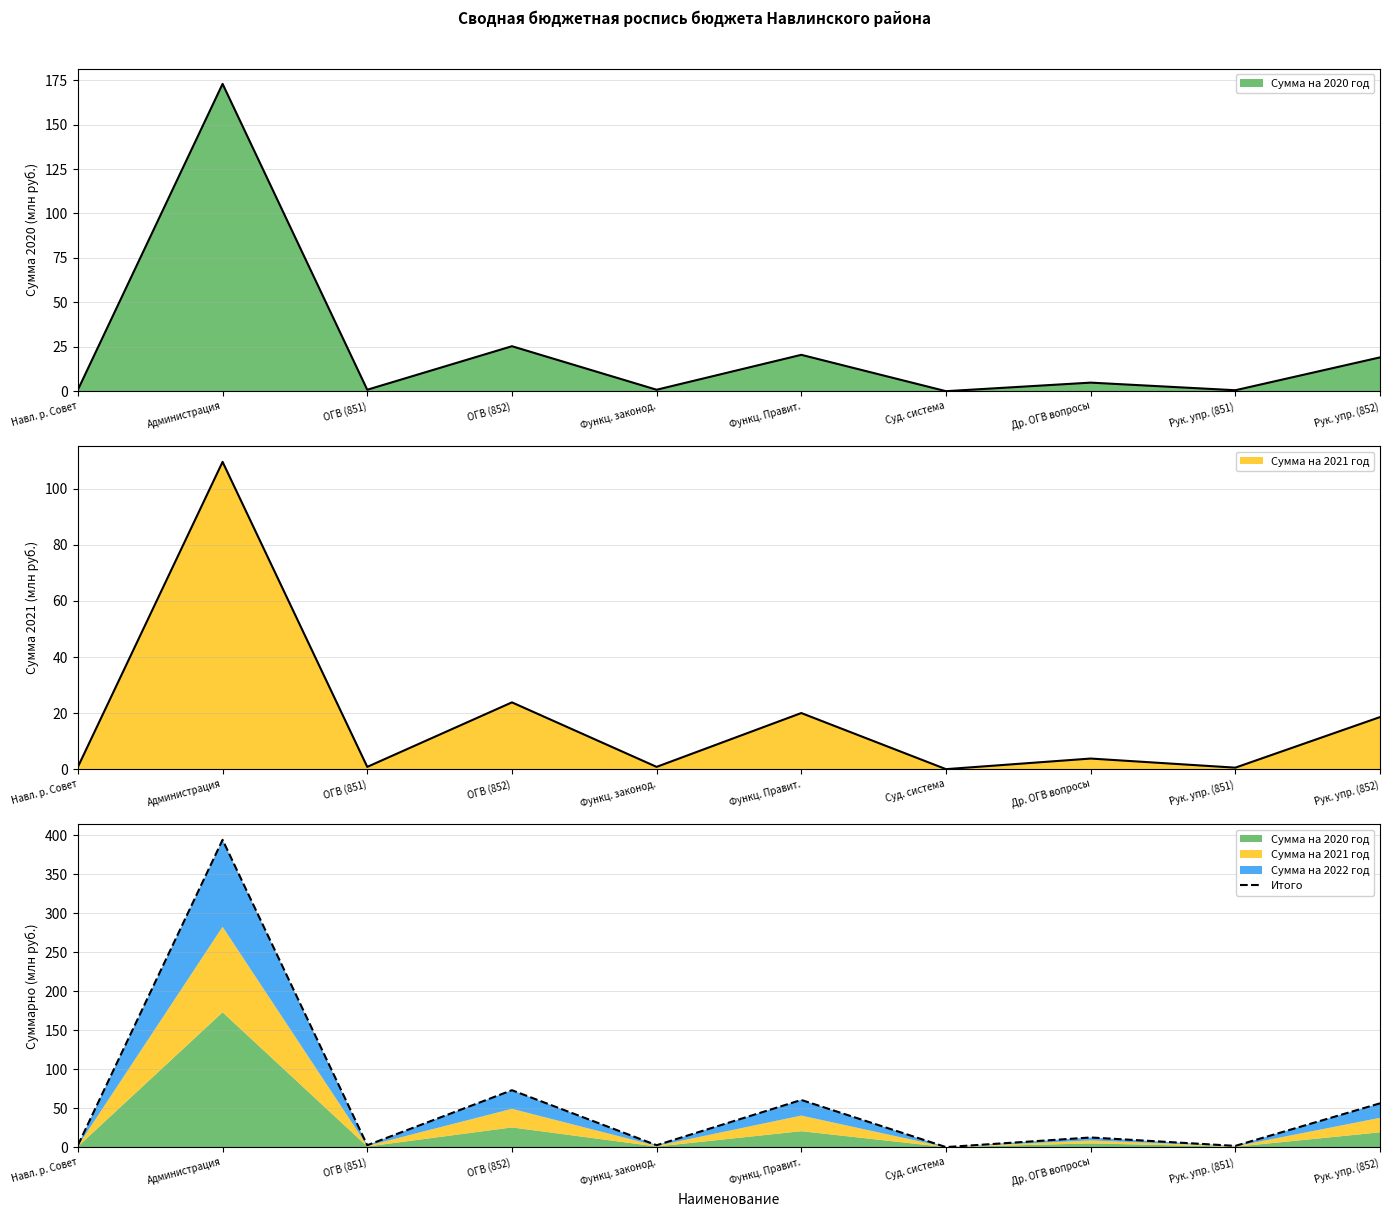

List the labels in order of value, smallest first.

Суд. система, Рук. упр. (851), Навл. р. Совет, ОГВ (851), Функц. законод., Др. ОГВ вопросы, Рук. упр. (852), Функц. Правит., ОГВ (852), Администрация